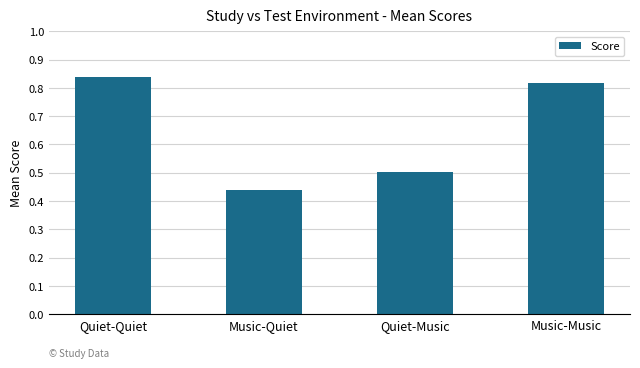

Which category has the lowest value across all series?

Music-Quiet